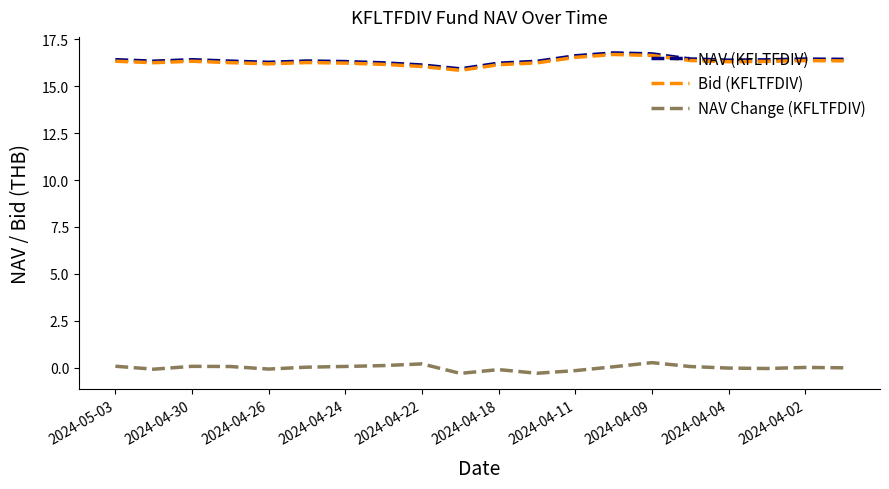

What are all the series names shown in the legend?

NAV (KFLTFDIV), Bid (KFLTFDIV), NAV Change (KFLTFDIV)